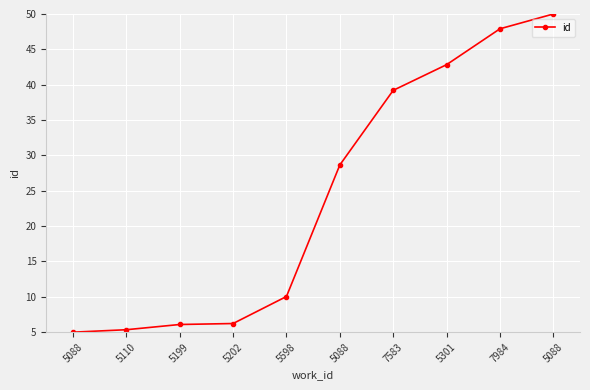

Reading left to right, what are all the values shown in this chart?

5088=5.0	5110=5.3	5199=6.1	5202=6.2	5598=10.0	5088=28.7	7583=39.2	5301=42.8	7984=47.9	5088=50.0